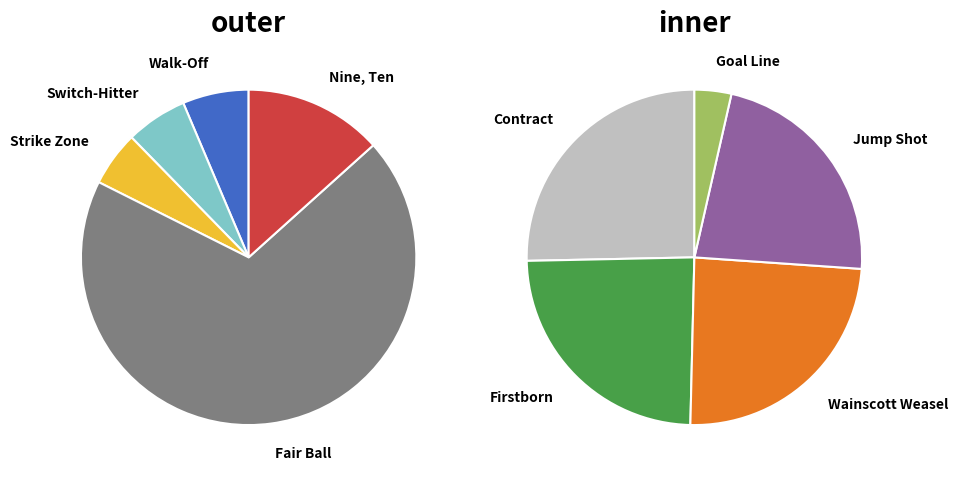

Combined, do Goal Line and Nine, Ten account for over 50%?

No